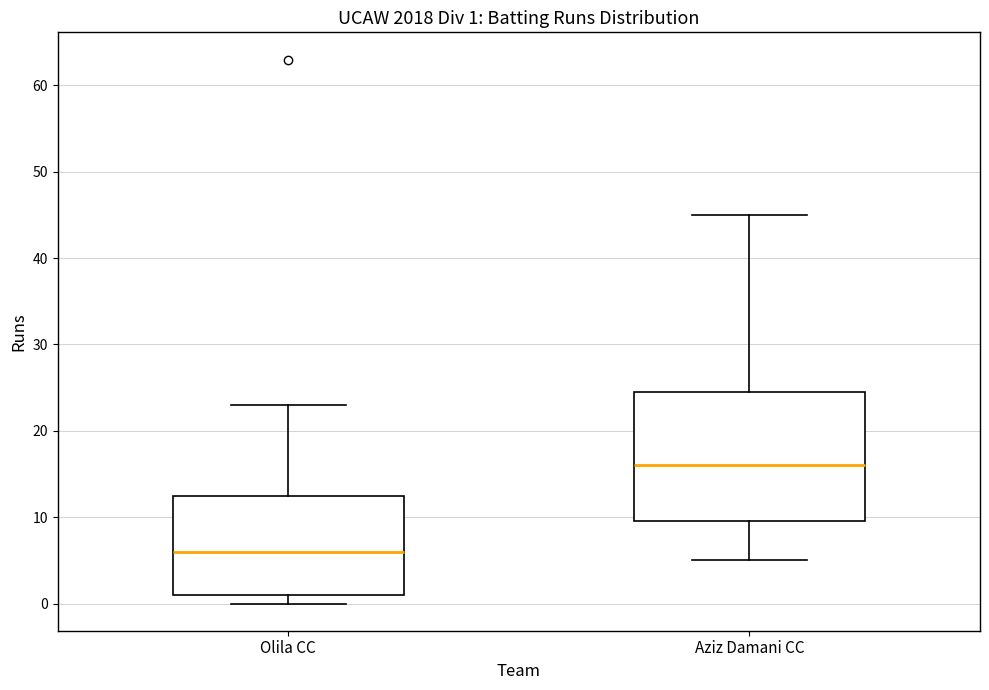

Comparing the boxes themselves (not the whiskers), which one is the tallest?

Aziz Damani CC